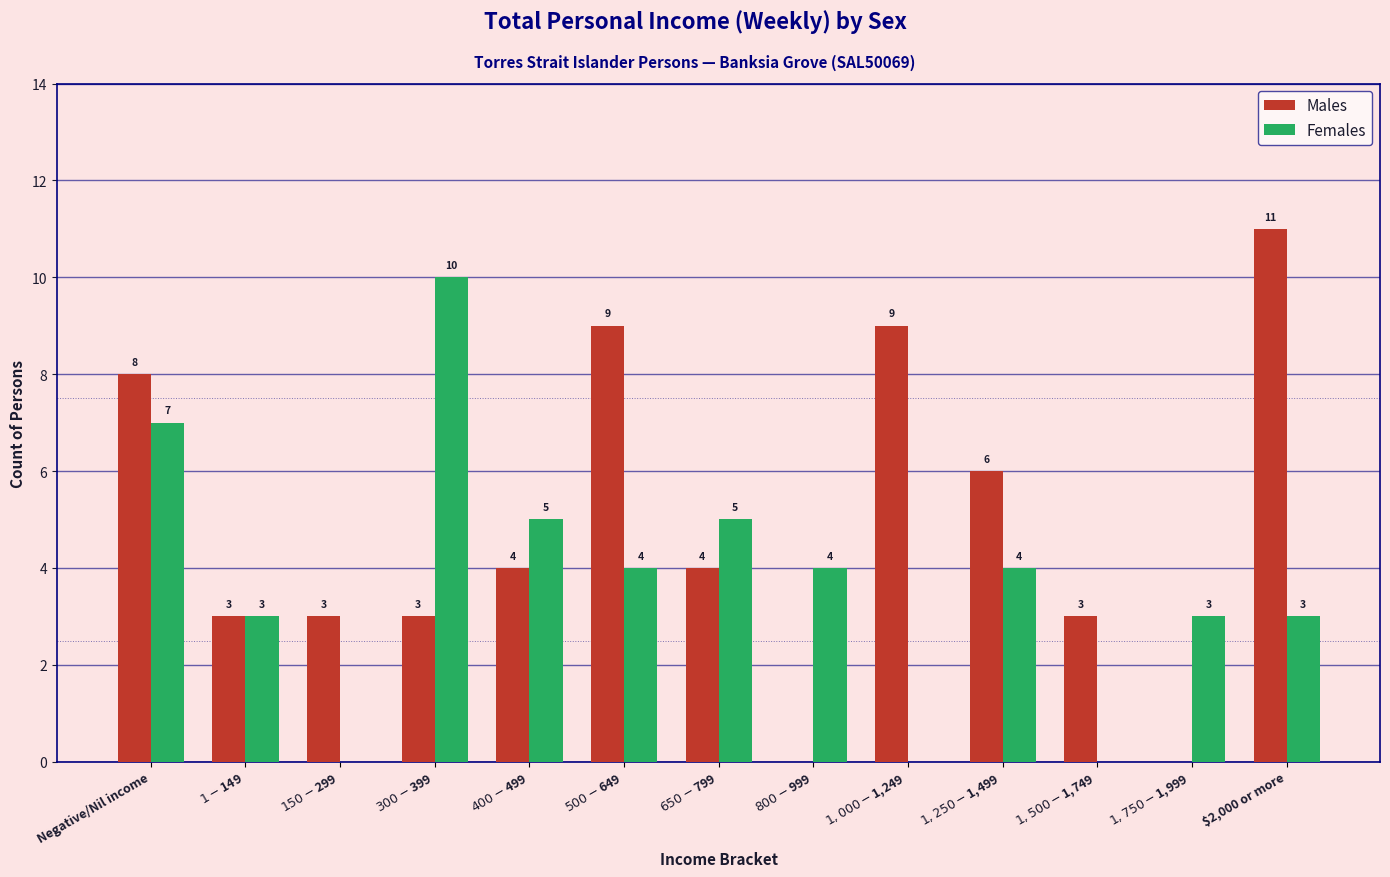

What is the approximate value of Males at $2,000 or more?

11